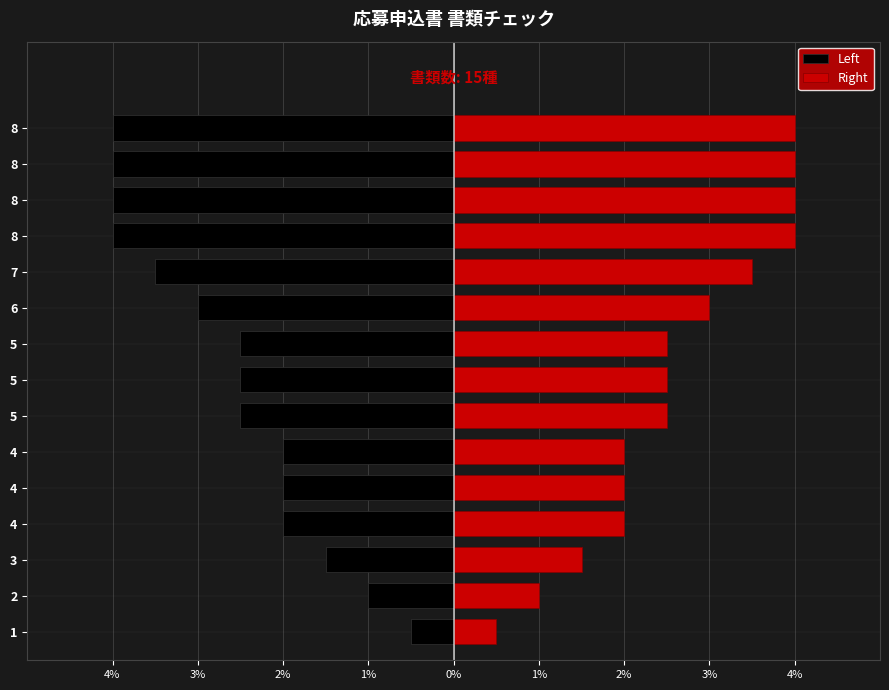

Which series has the largest range (max minus min)?

Left